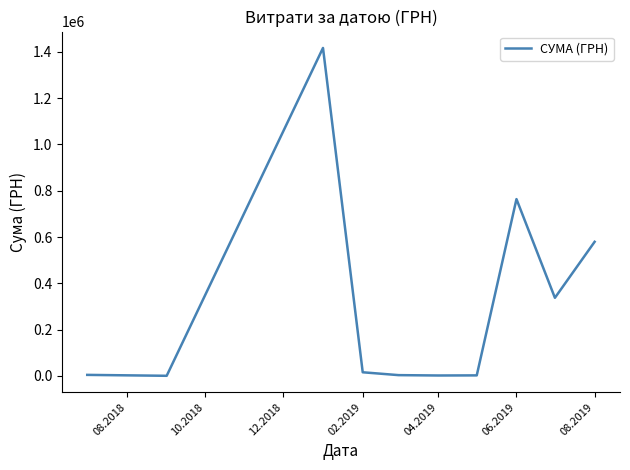

What is the maximum value shown in the chart?

1416439.6